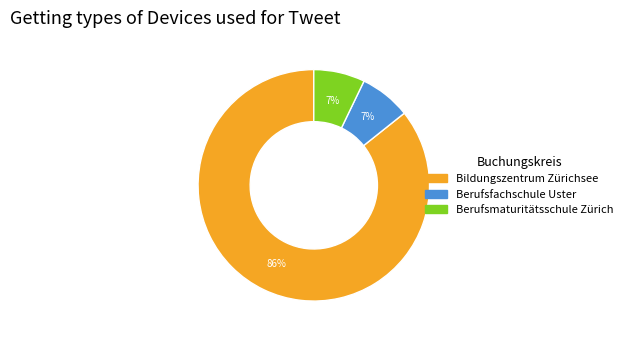

Approximately how many times larger is the value at Berufsfachschule Uster compared to Bildungszentrum Zürichsee?

0.1